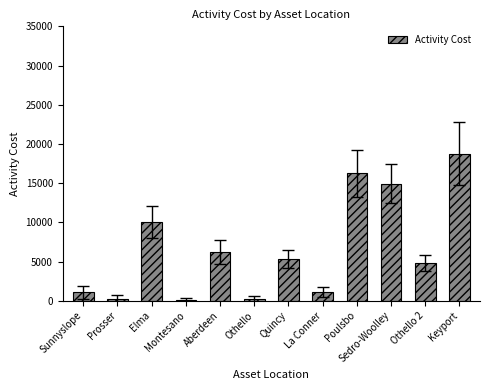

Is it true that the value at Elma is 10028.6?

True